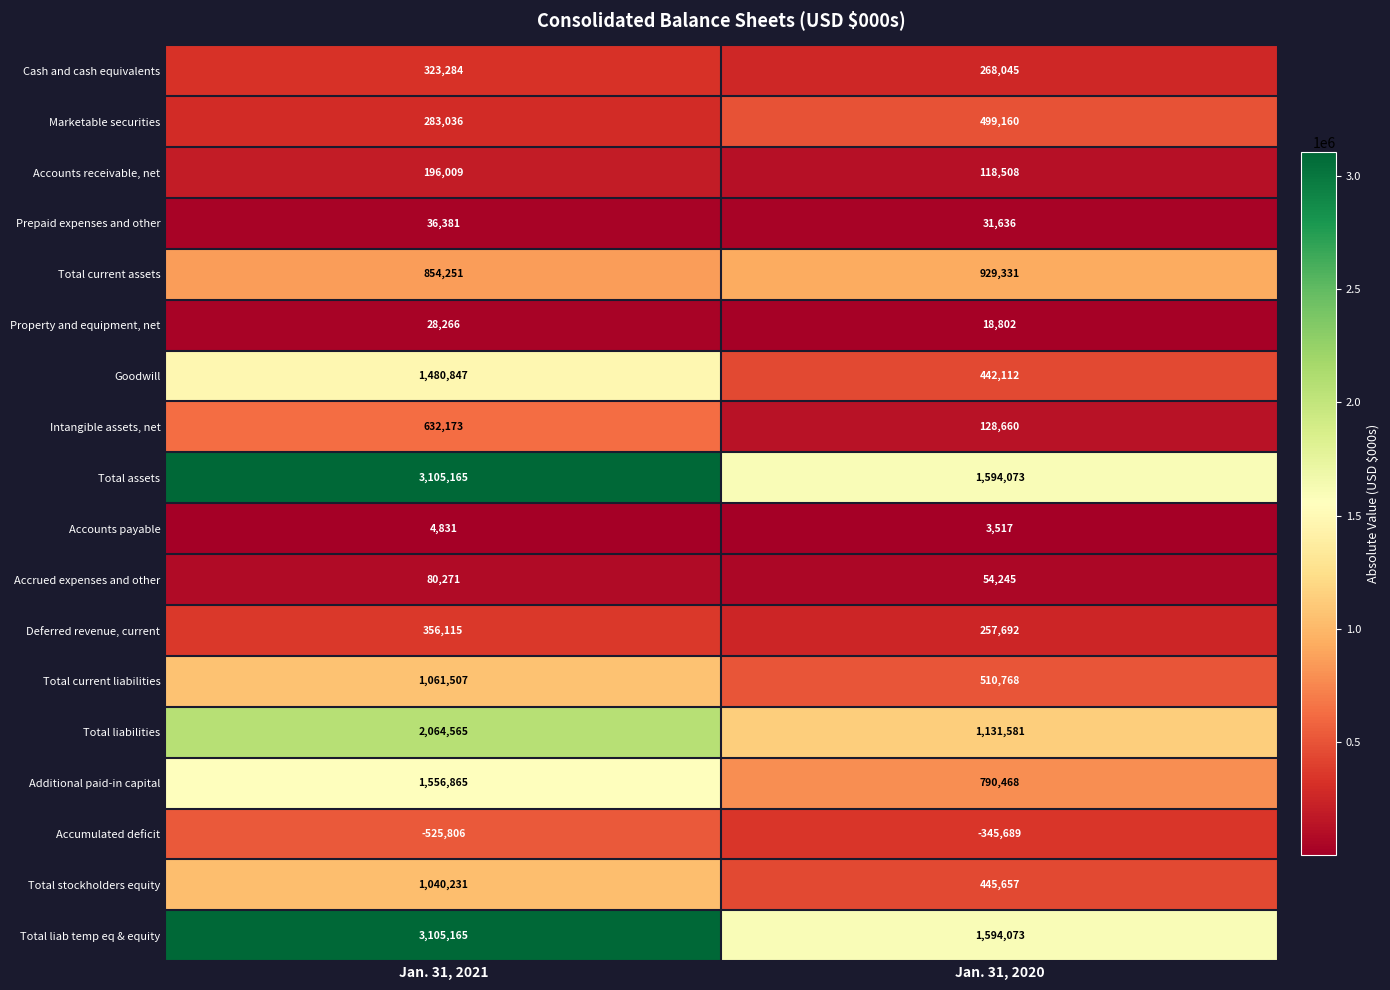

What is the spread (max minus min) of values at Jan. 31, 2021?

3630971